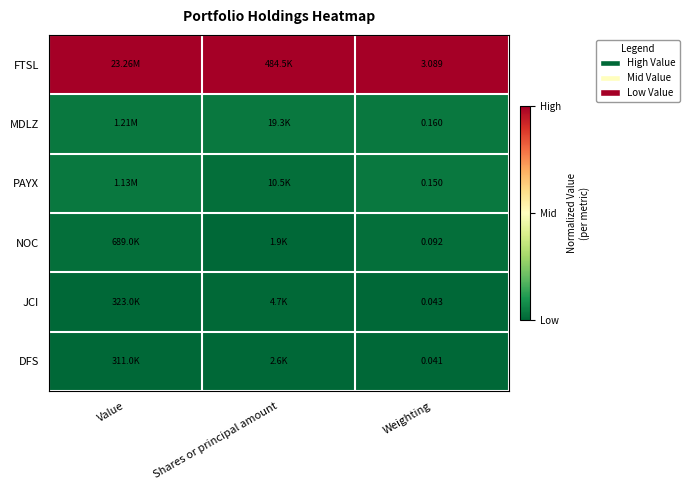

List the labels in order of PAYX value, largest first.

Weighting, Value, Shares or principal amount